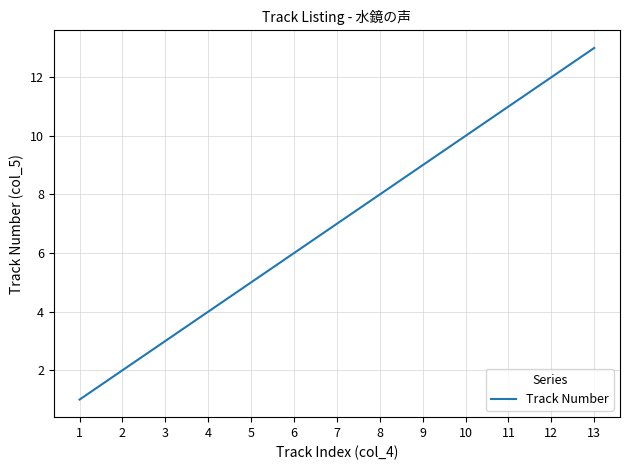

Reading right to left, list all the values displayed in this chart.

13=13	12=12	11=11	10=10	9=9	8=8	7=7	6=6	5=5	4=4	3=3	2=2	1=1